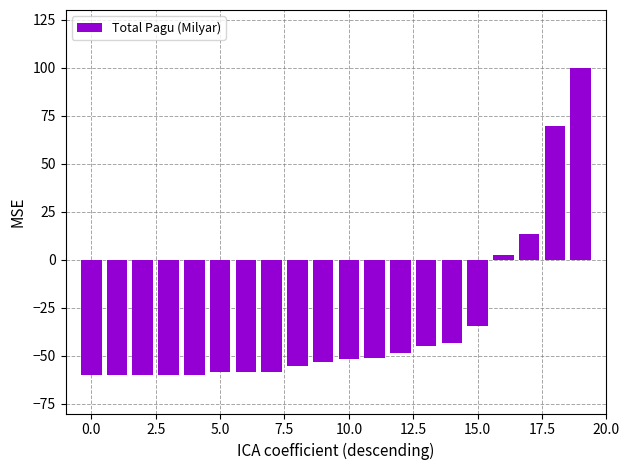

What is the greatest value displayed?

100.0